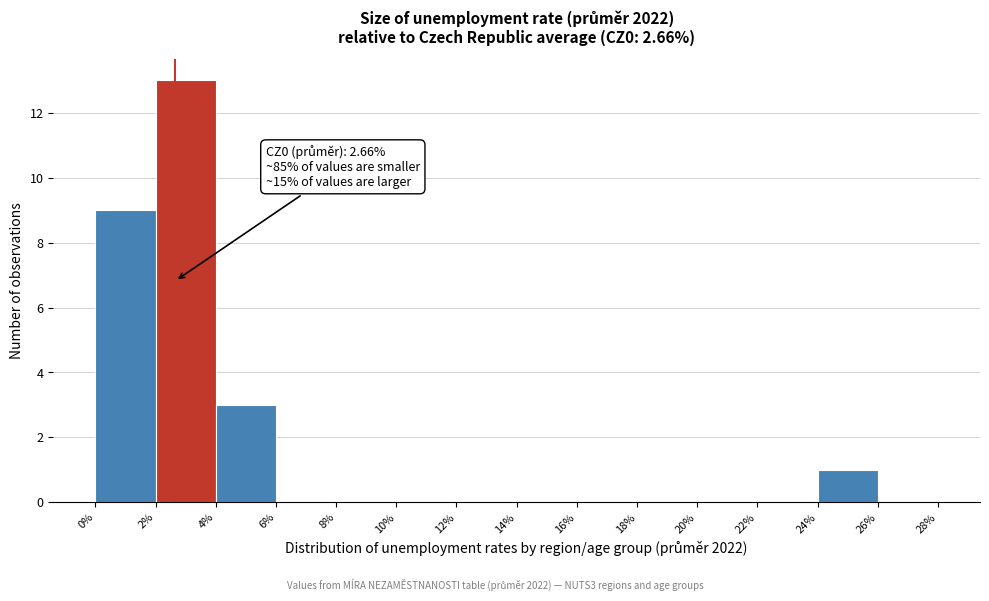

Over which range of the x-axis is the bar tallest?

2% to 4%